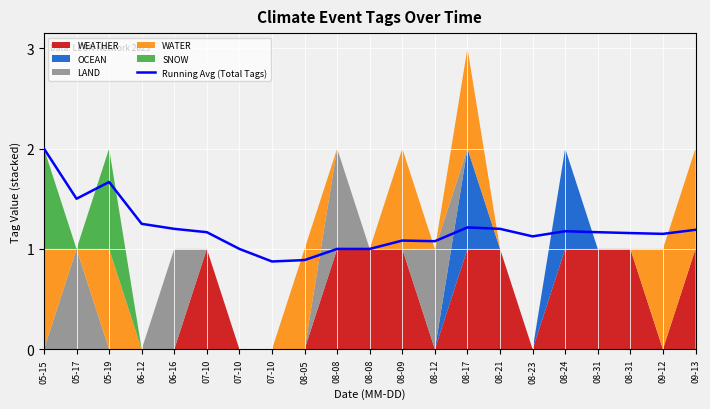

What is the average value?

1.2